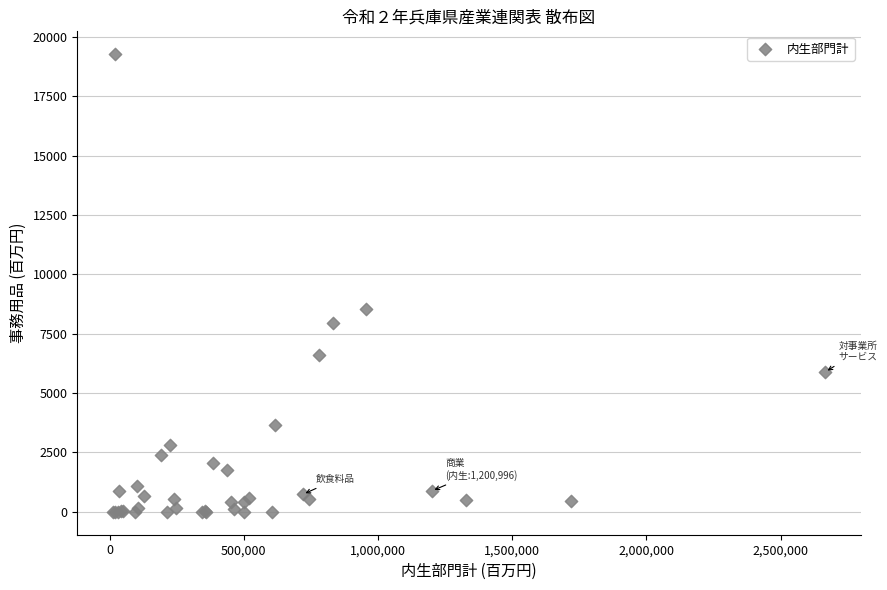

What Y value in the scatter plot is closest to 9635?

8524